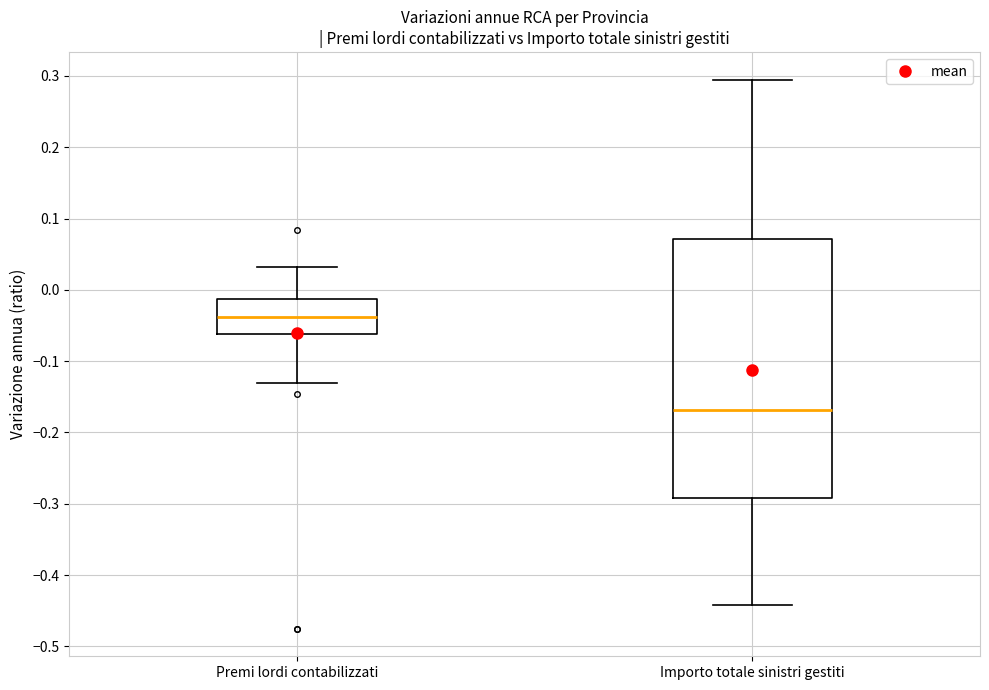

Which box's median line is the lowest?

Importo totale sinistri gestiti